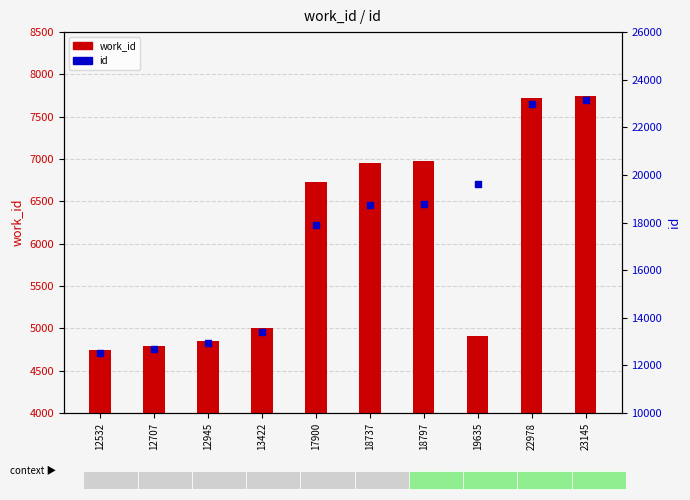

Which series reaches the maximum Y coordinate?

id